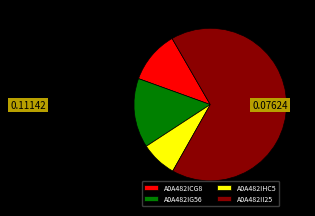

Which slice is the largest?

A0A482II25